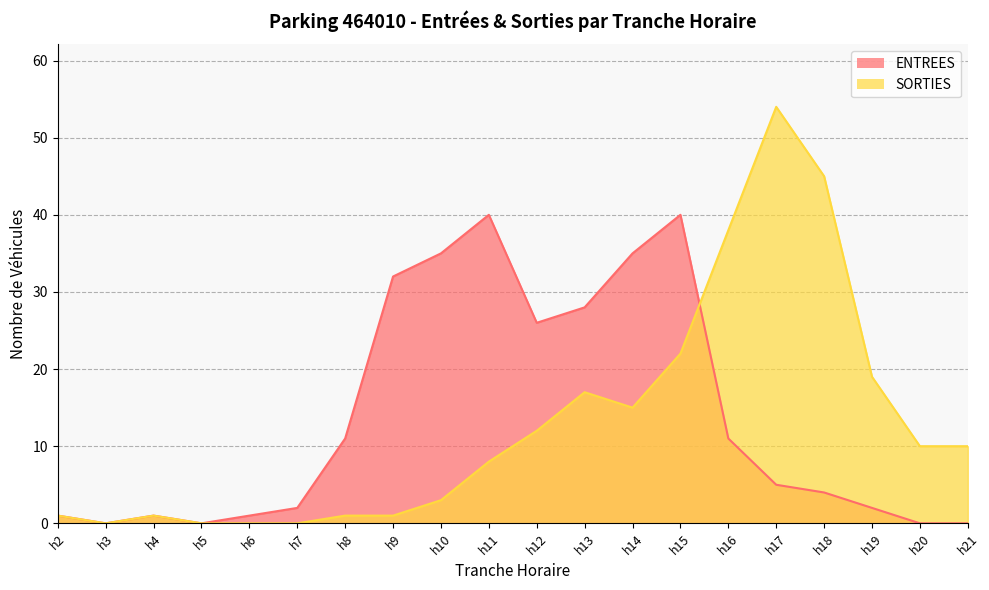

In SORTIES, how many points are lower than both neighbors (excluding endpoints)?

2